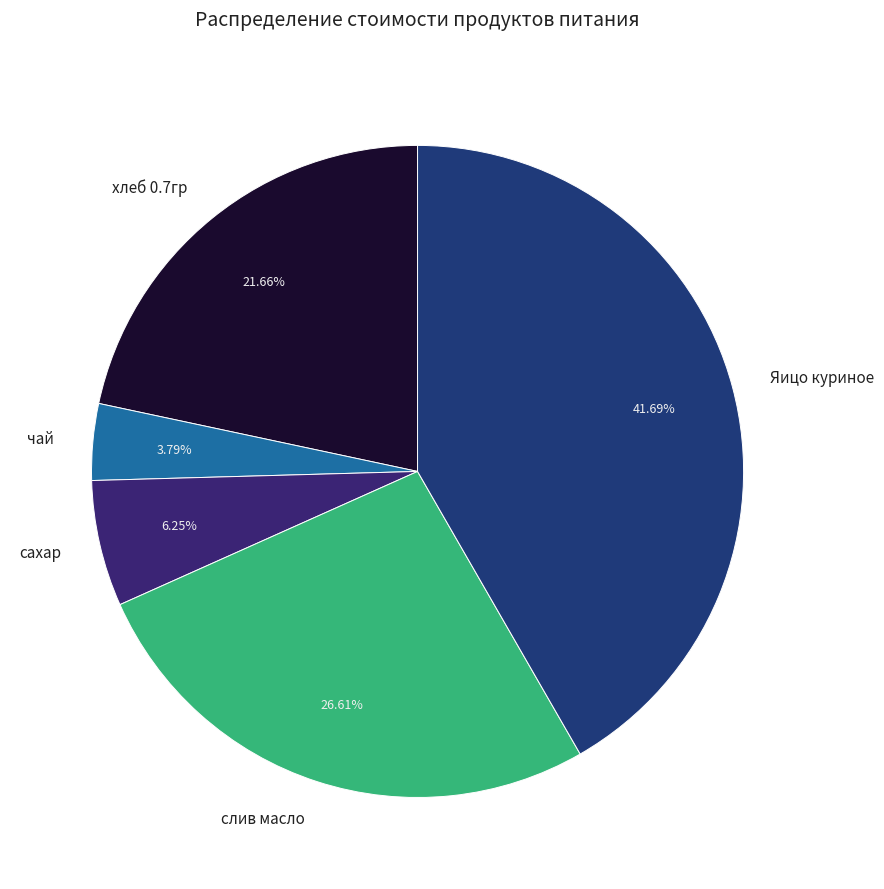

Count the number of slices in the pie.

5